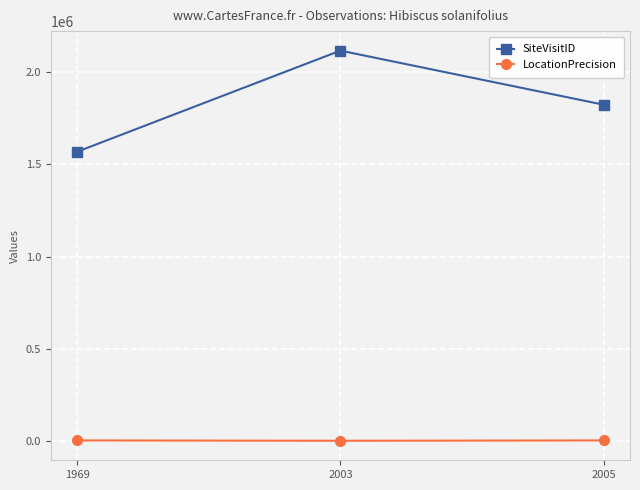

What value does the LocationPrecision series have at 1969, to the nearest 10?

2000